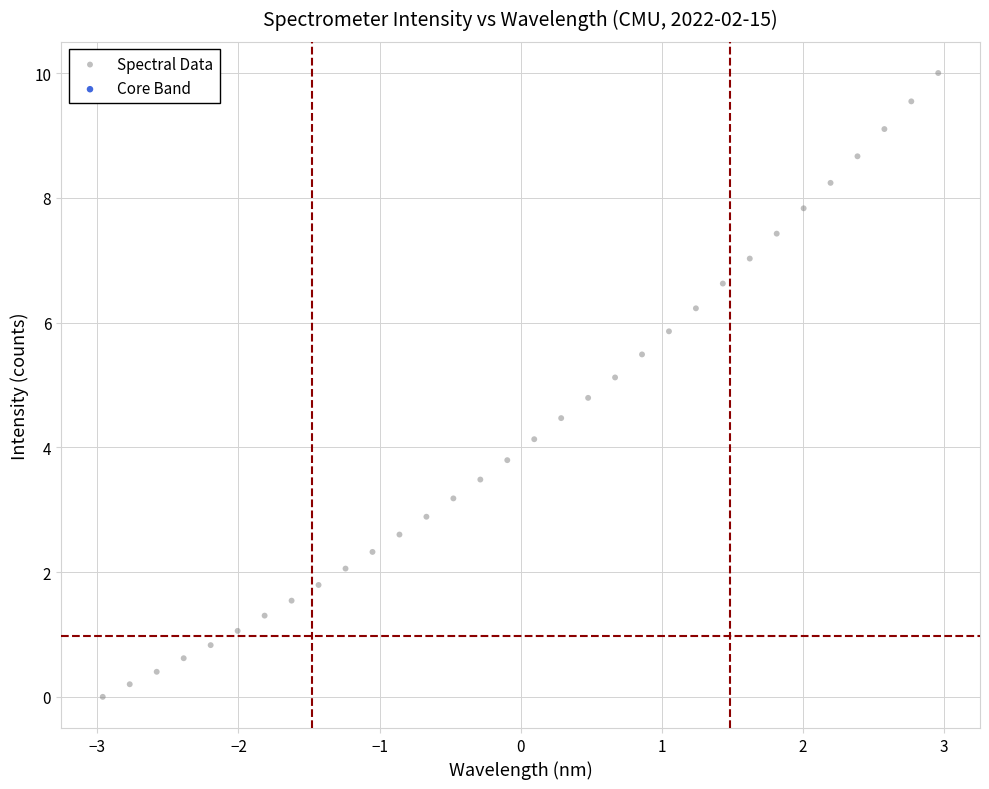

What is the range of X values (max minus min)?

5.9